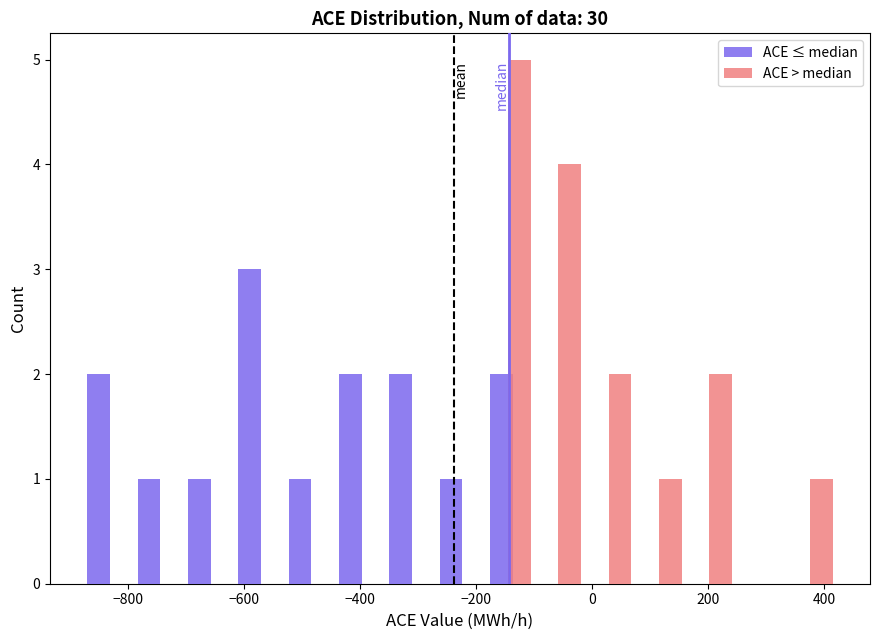

Reading left to right, transcribe this chart: for each range on the x-axis, give the height of each series' bar. Neither the bar edges nor the heights are printed on the chart, so give them approximately, as read against the axes.

-880 to -800: ACE ≤ median=2	ACE > median=0
-800 to -700: ACE ≤ median=1	ACE > median=0
-700 to -620: ACE ≤ median=1	ACE > median=0
-620 to -540: ACE ≤ median=3	ACE > median=0
-540 to -440: ACE ≤ median=1	ACE > median=0
-440 to -360: ACE ≤ median=2	ACE > median=0
-360 to -280: ACE ≤ median=2	ACE > median=0
-280 to -180: ACE ≤ median=1	ACE > median=0
-180 to -100: ACE ≤ median=2	ACE > median=5
-100 to -20: ACE ≤ median=0	ACE > median=4
-20 to 80: ACE ≤ median=0	ACE > median=2
80 to 160: ACE ≤ median=0	ACE > median=1
160 to 240: ACE ≤ median=0	ACE > median=2
240 to 340: ACE ≤ median=0	ACE > median=0
340 to 420: ACE ≤ median=0	ACE > median=1